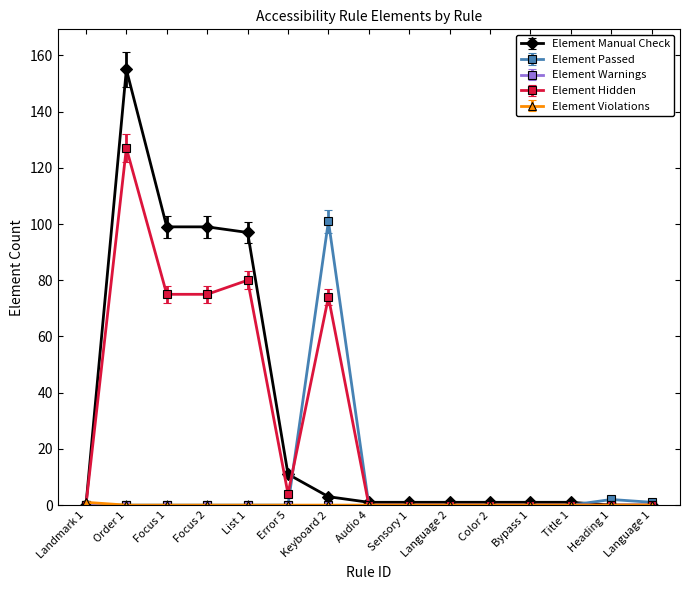

What is the difference between the maximum and minimum values in the Element Passed series?

101